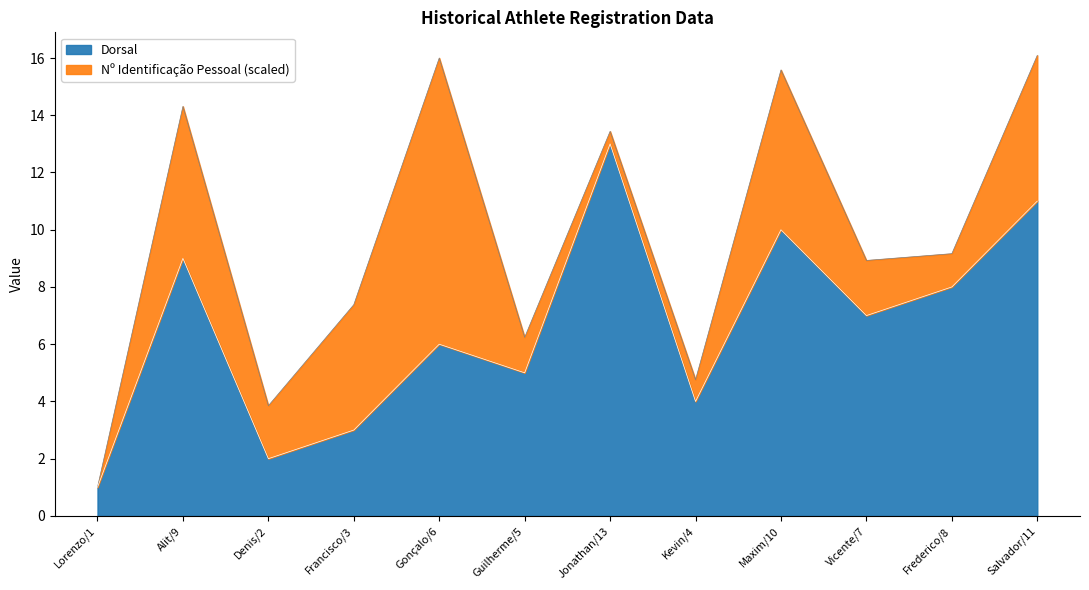

How many lines are shown in the chart?

2